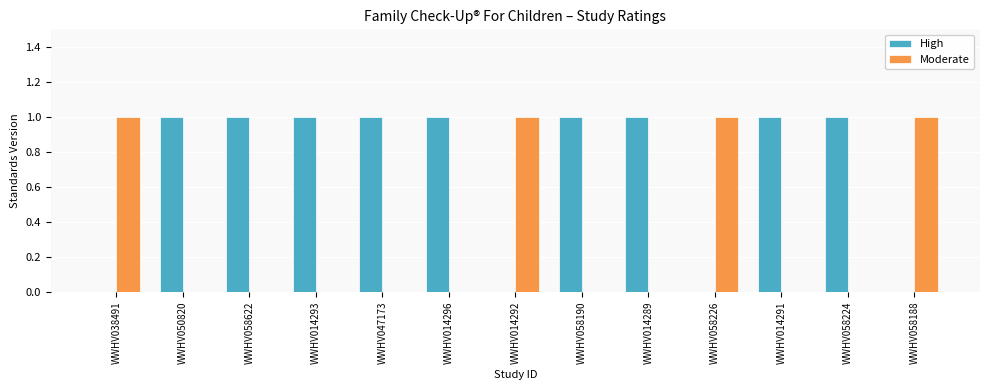

What is the sum of all Moderate values?

4